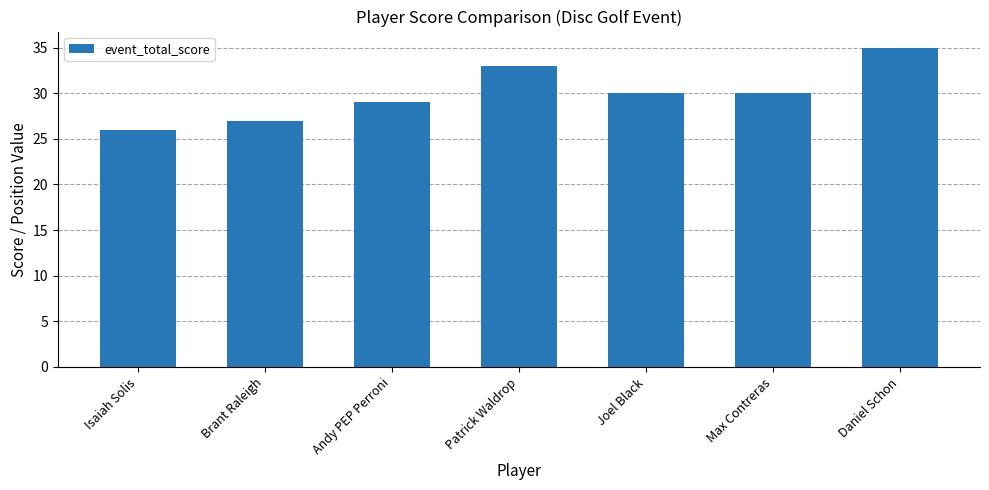

What is the label of the 5th bar from the left?

Joel Black